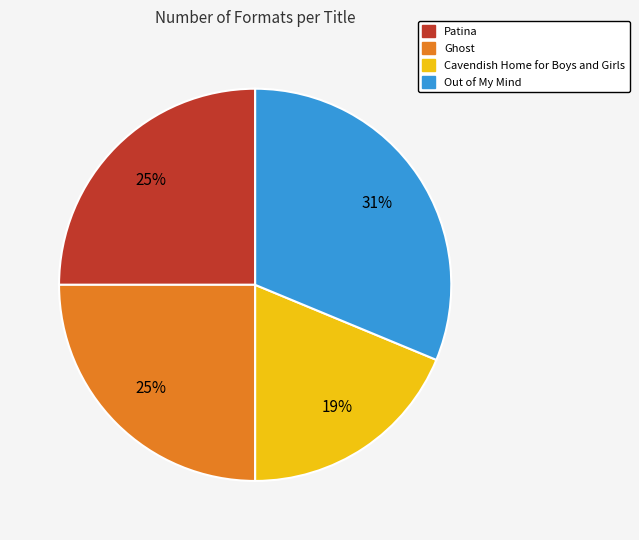

Count the number of slices in the pie.

4